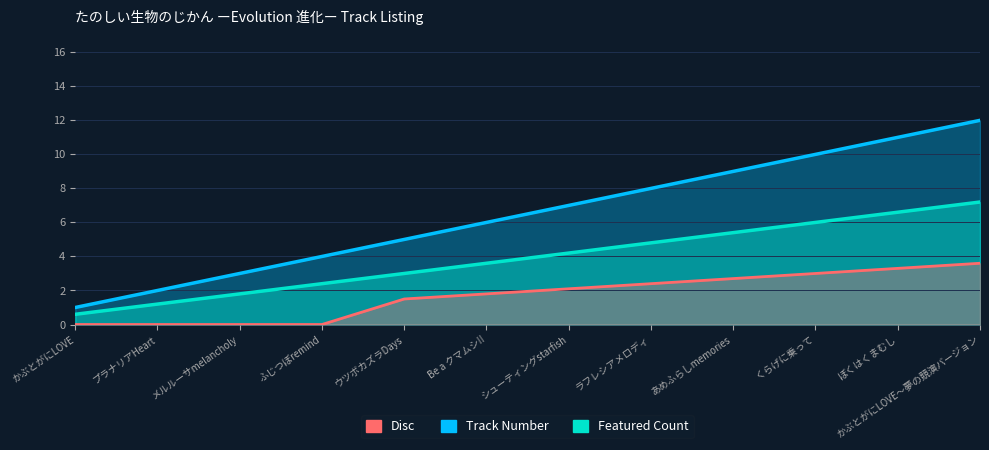

What is the value of the 11th point from the left?

11